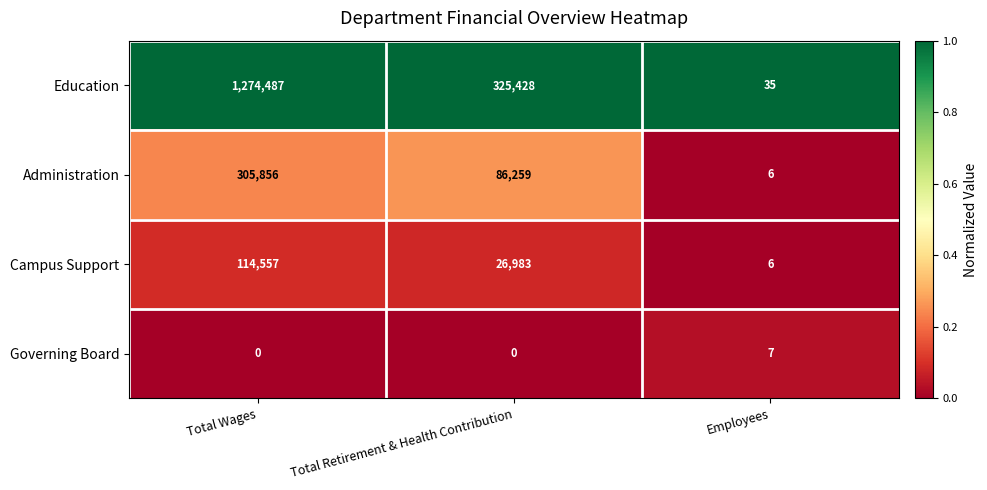

At which category is the sum across all series the highest?

Total Wages